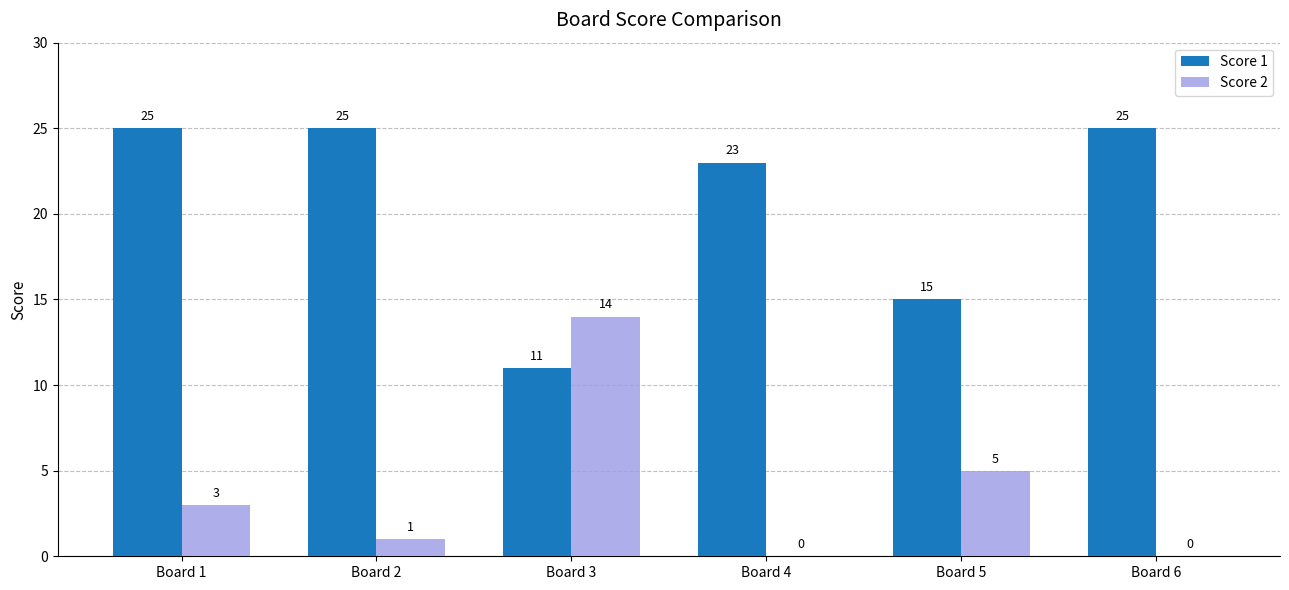

Count the number of data series in this chart.

2